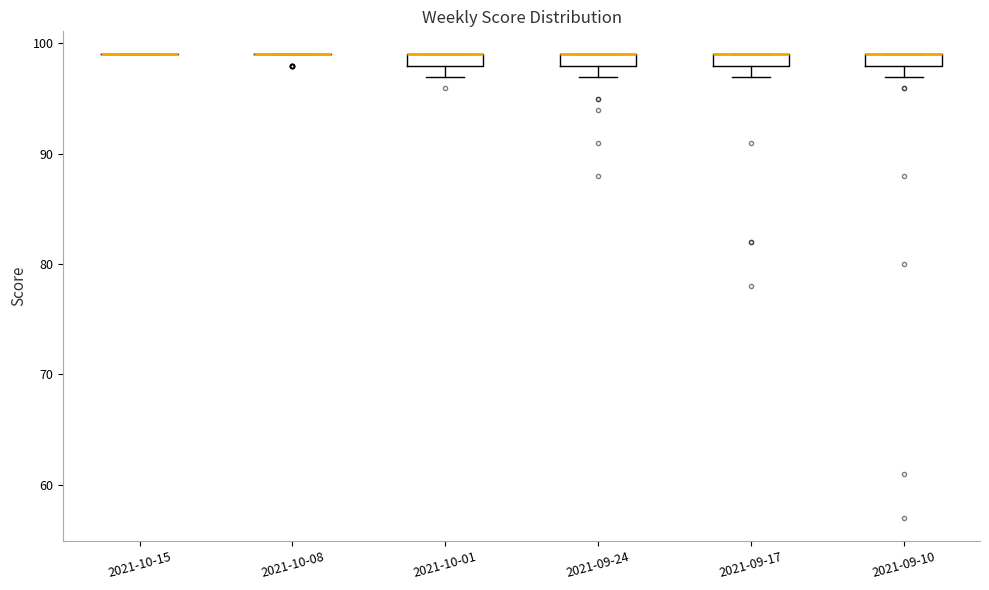

Where is the lower edge of the box for 2021-09-24 on the y-axis? The values are not printed on the chart, so give them approximately, as read against the axis.

98